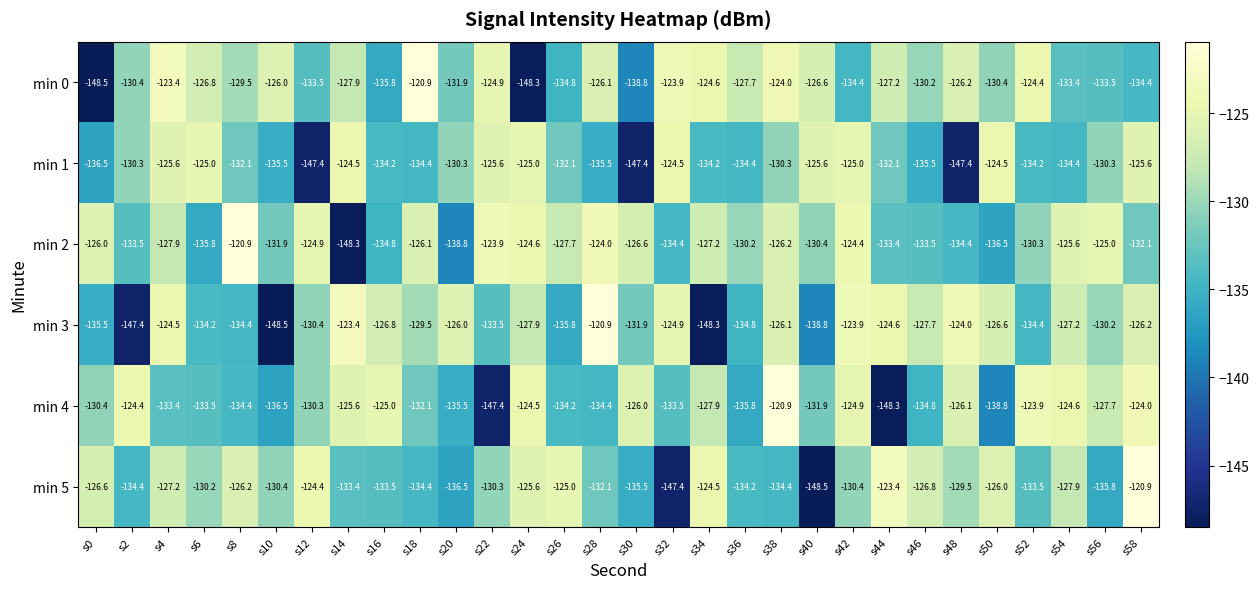

The min 4 series shows -222.1 at s46. True or false?

False